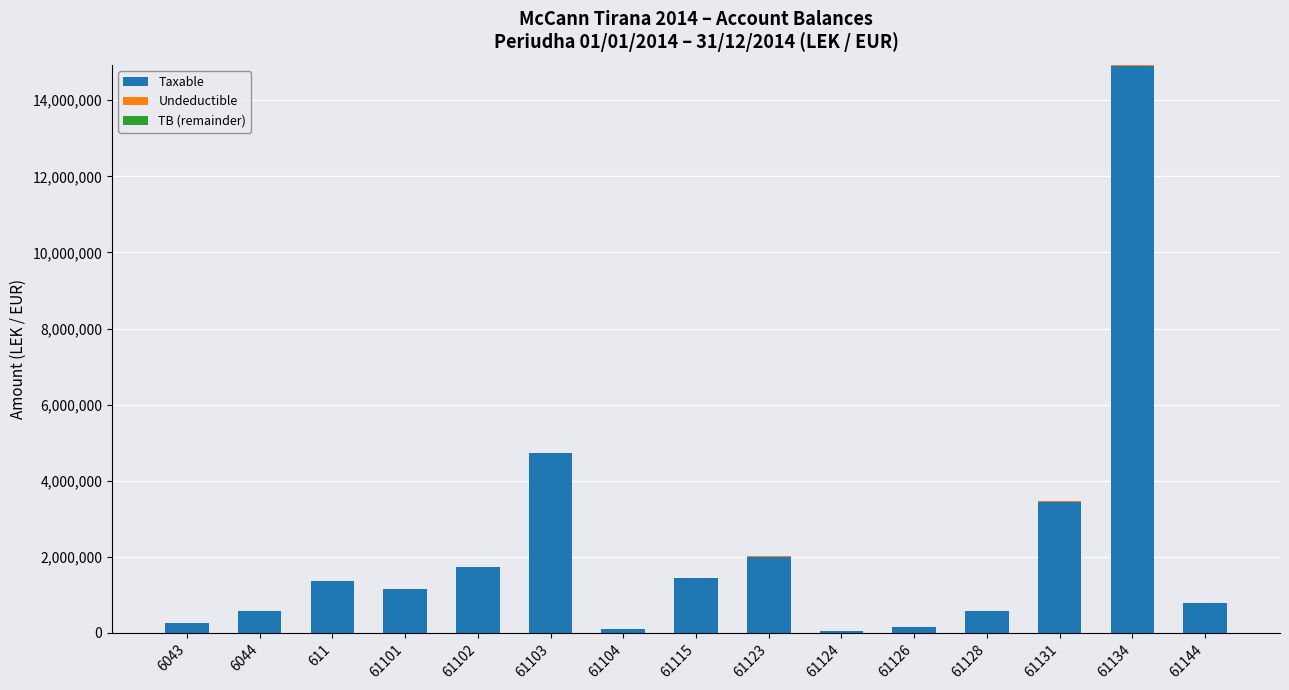

At which category is the sum across all series the highest?

61134